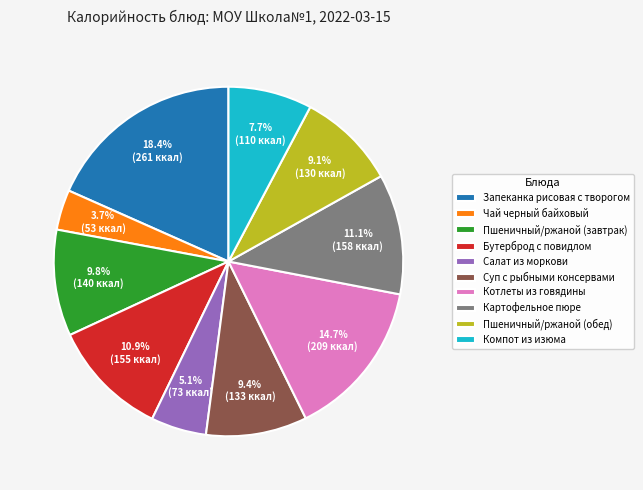

What percentage is the Чай черный байховый slice, to the nearest percent?

4%